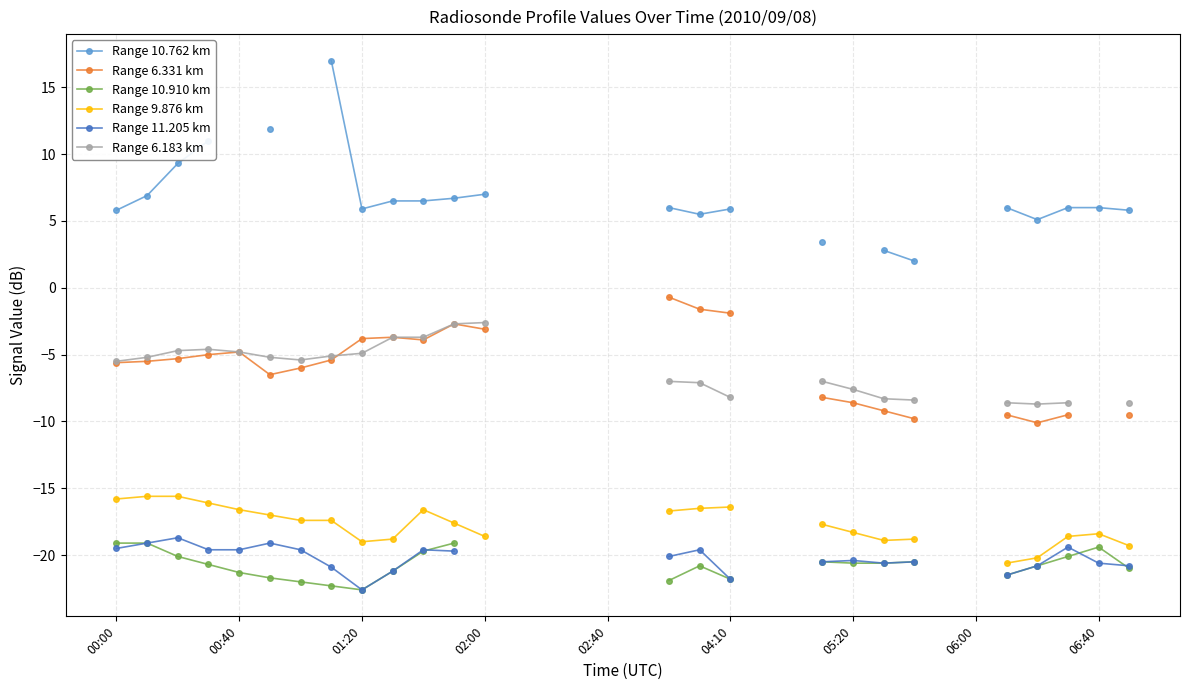

What is the spread (max minus min) of values at 00:00?

25.3